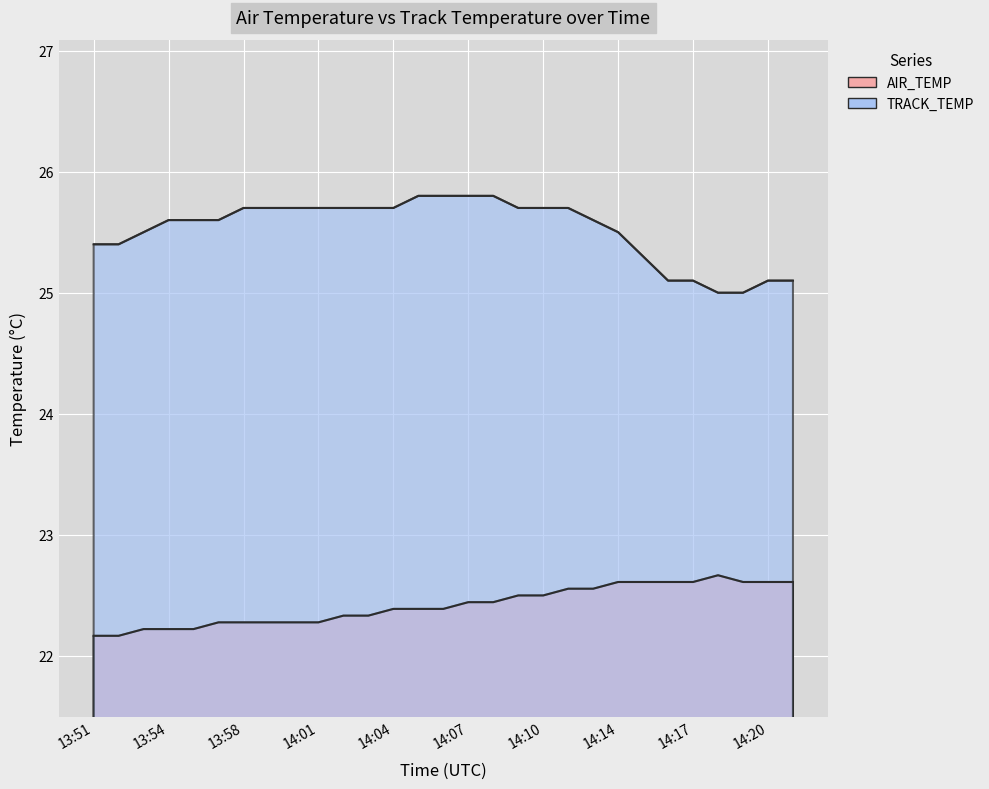

At which category does the chart reach its peak across all series?

14:05